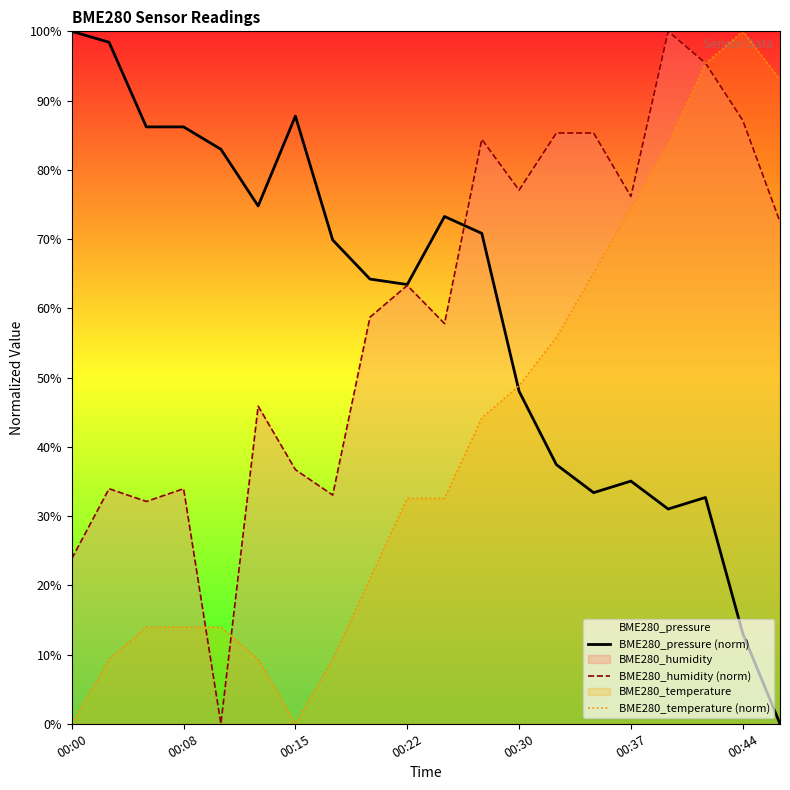

True or false: BME280_humidity (norm) and BME280_pressure (norm) cross at least once.

True